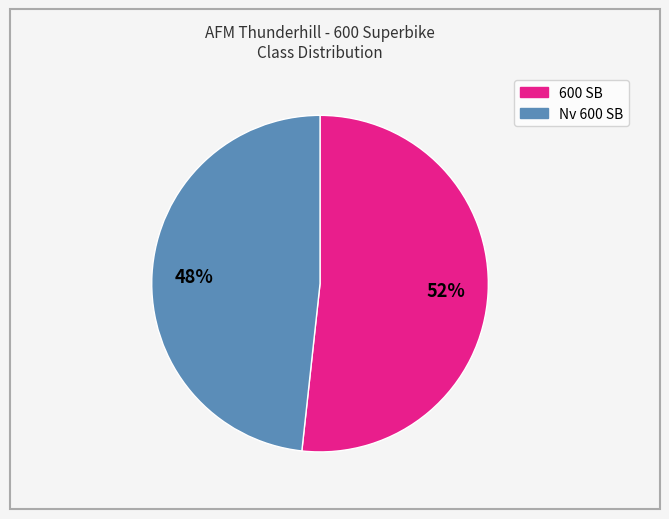

Does 600 SB represent more than half of the total?

Yes